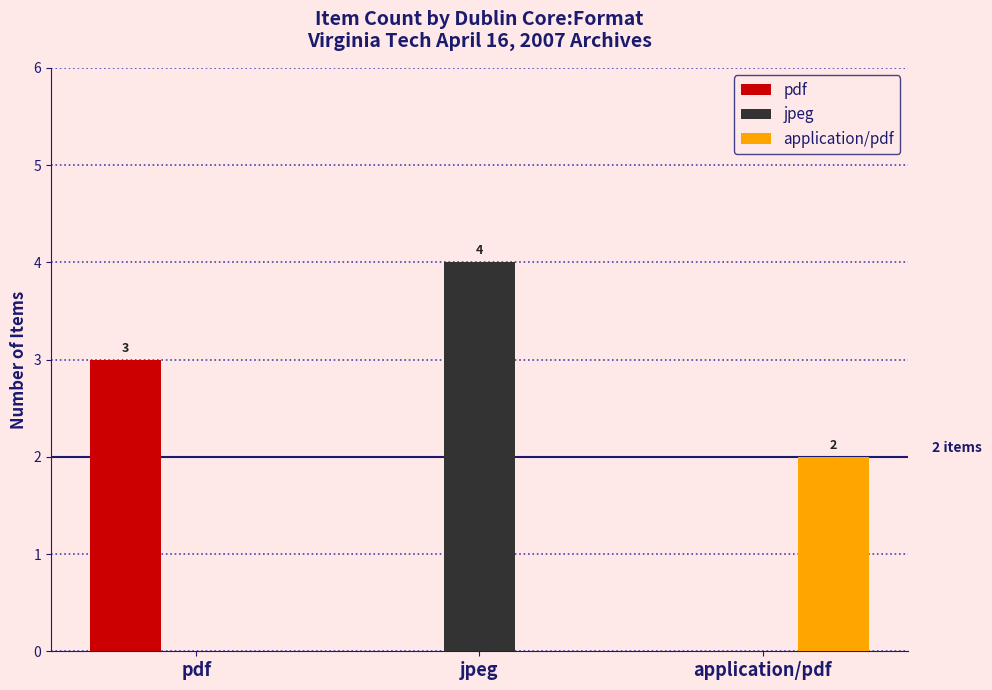

Between pdf and jpeg, which series saw the biggest shift?

jpeg